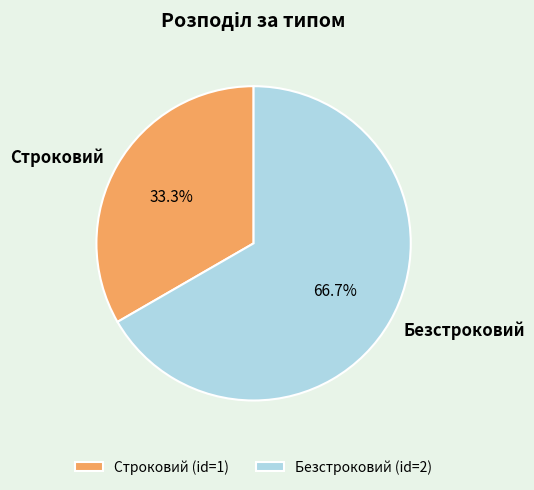

Which category has the smallest portion of the pie?

Строковий